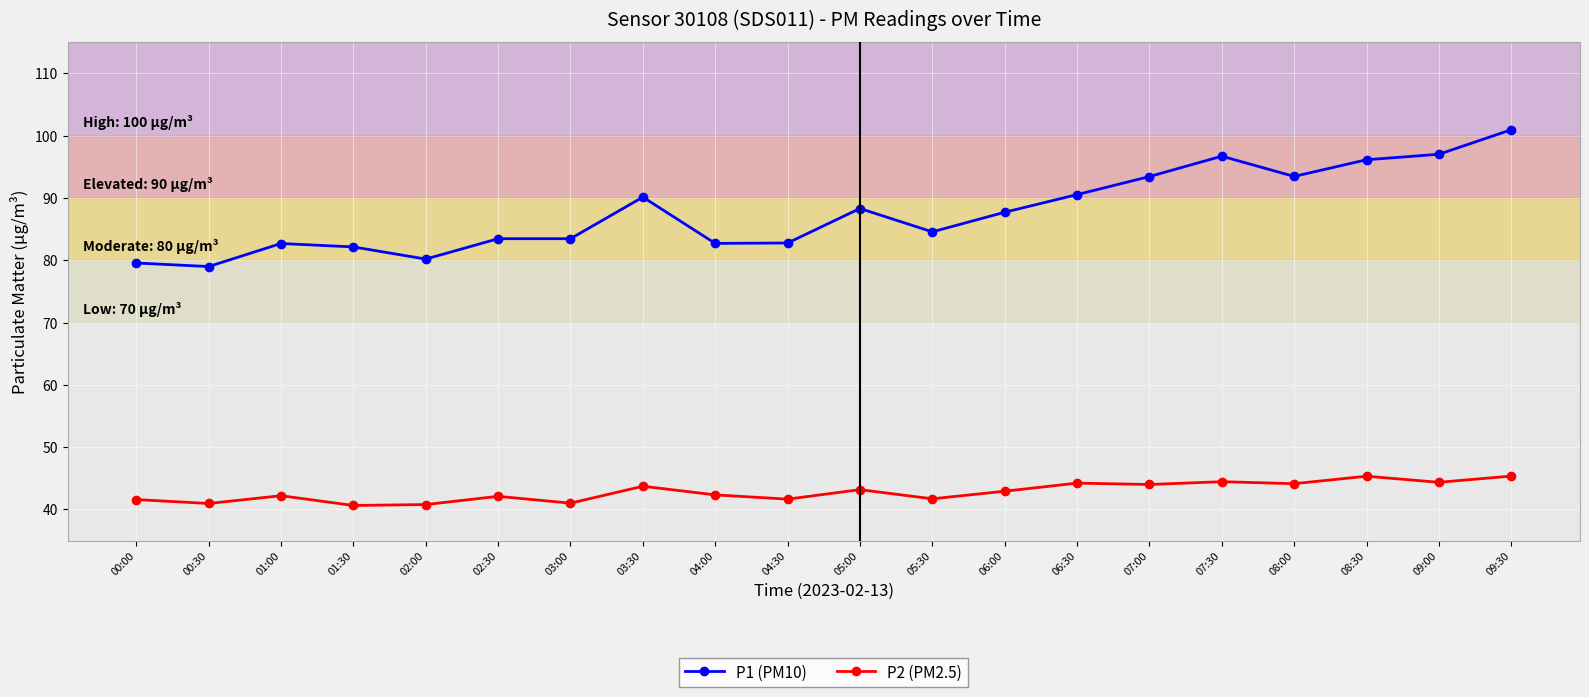

True or false: P1 (PM10) has a value of 146.5 at 07:30.

False